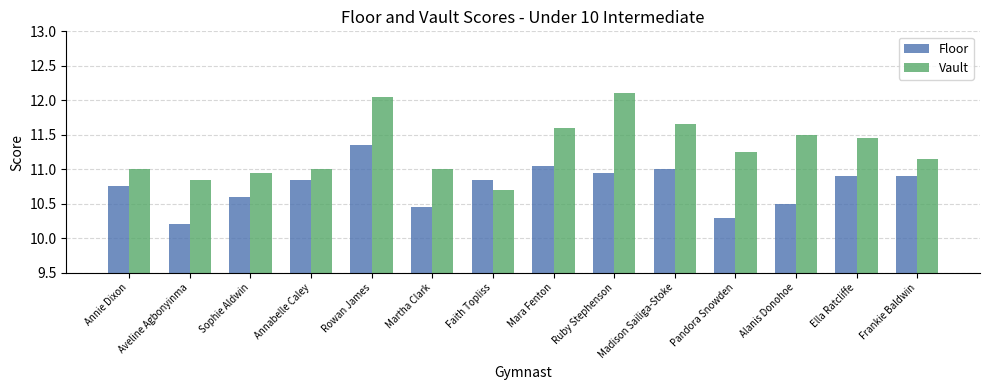

Which series changed the most between Madison Sailiga-Stoke and Ella Ratcliffe?

Vault